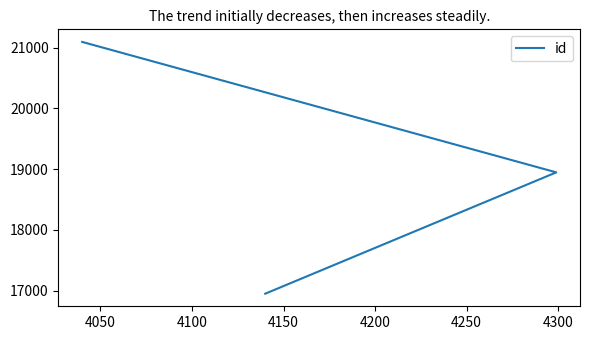

Count the values in the range 16948 to 21094.

3